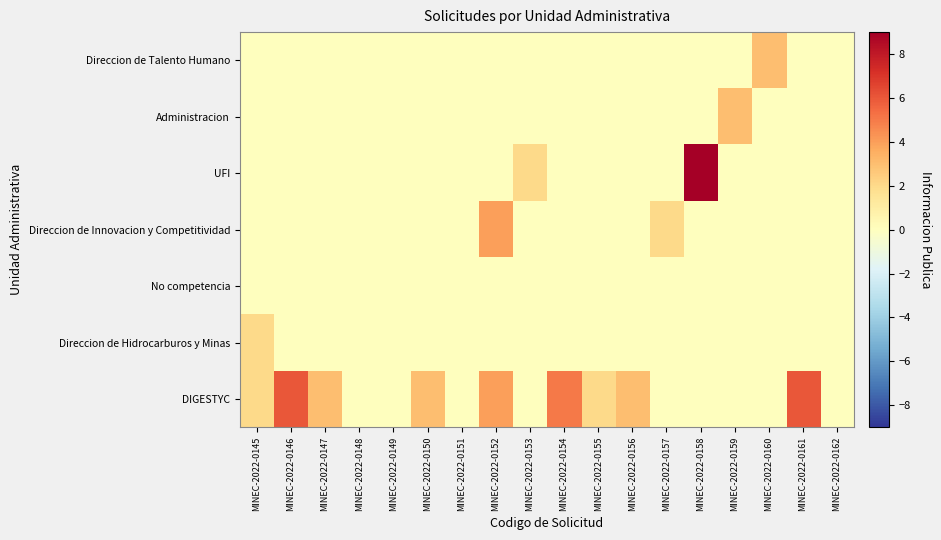

Which series has the largest total across all categories?

DIGESTYC